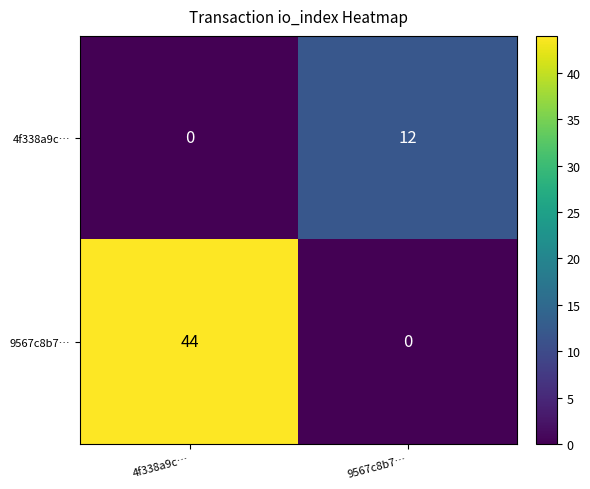

True or false: 9567c8b7… has a value of 19 at 9567c8b7….

False